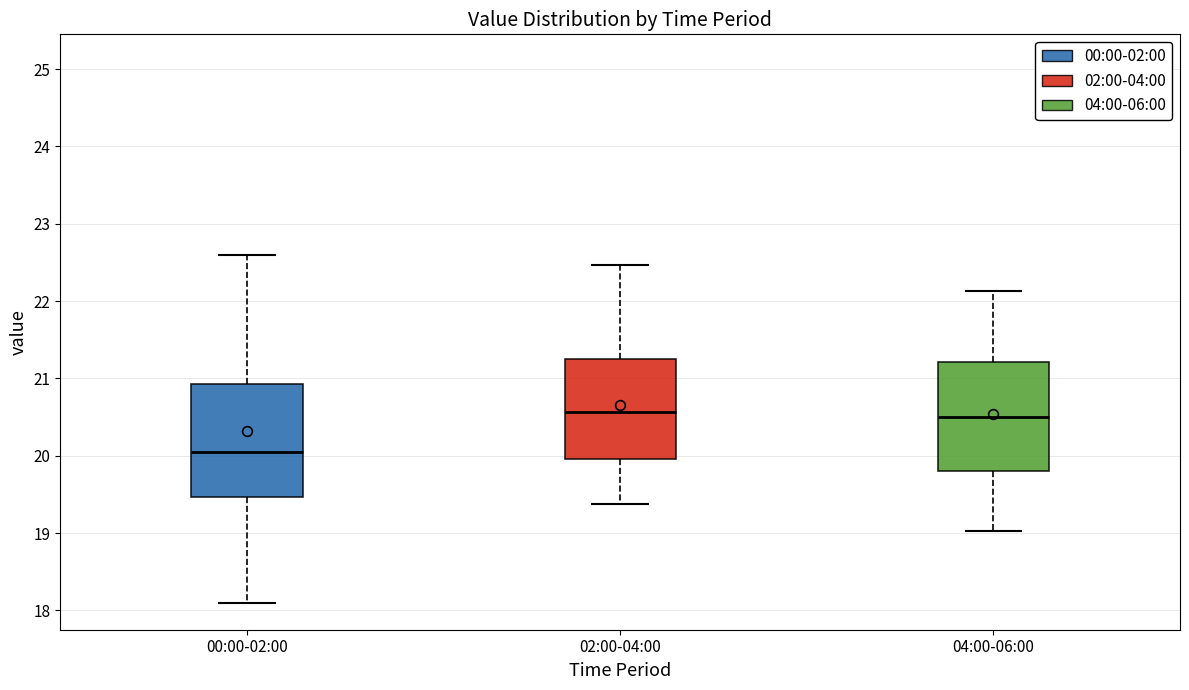

Reading left to right, read every box against the y-axis: the position of its median line, the range the box covers, and the ends of its whiskers. The values are not printed on the chart, so give them approximately, as read against the axis.

00:00-02:00: median 20.1, box 19.5 to 20.9, whiskers 18.1 to 22.6
02:00-04:00: median 20.6, box 20.0 to 21.3, whiskers 19.4 to 22.5
04:00-06:00: median 20.5, box 19.8 to 21.2, whiskers 19.0 to 22.1